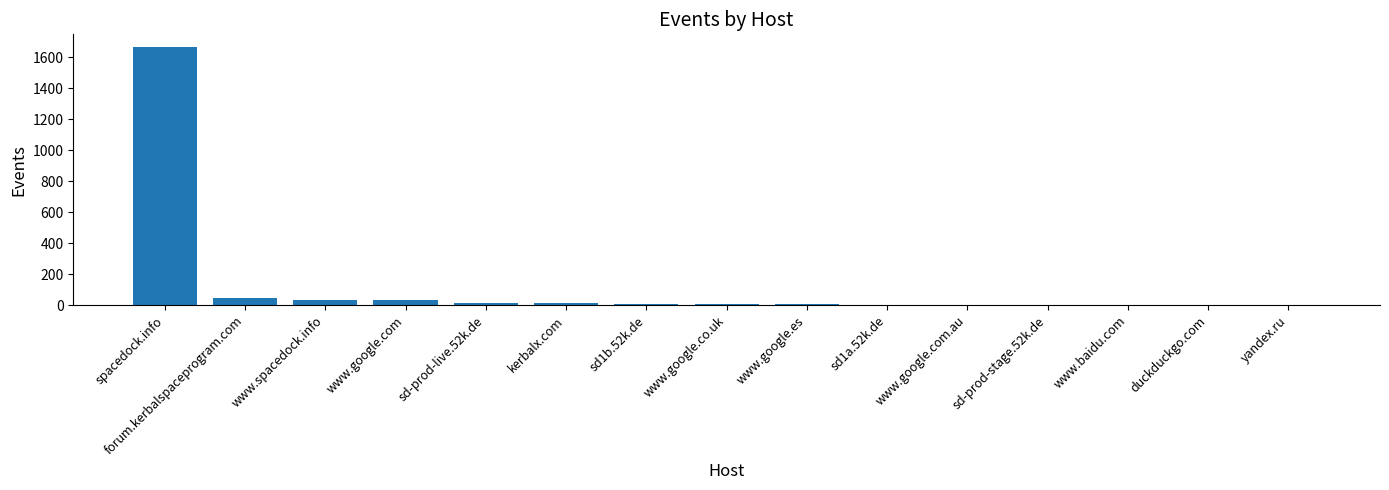

Which has a higher value, www.google.com or spacedock.info?

spacedock.info